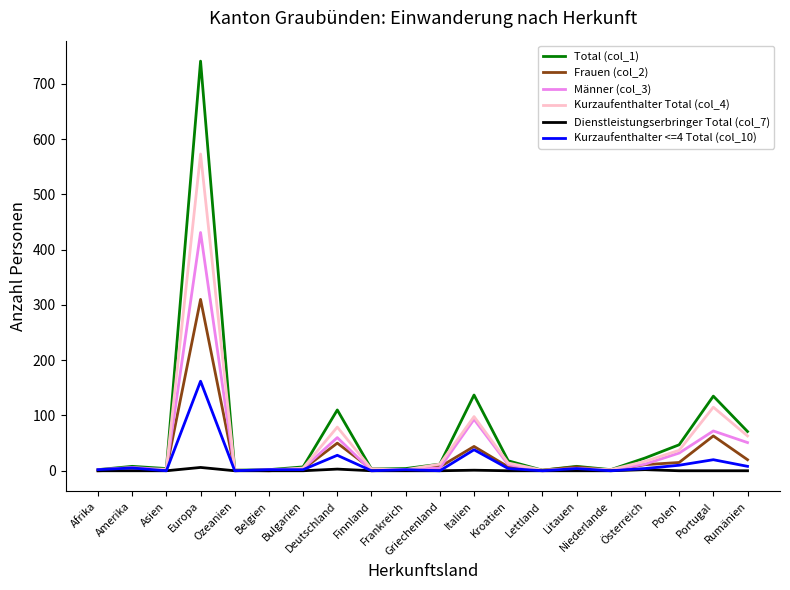

What is the maximum value shown in the chart?

741